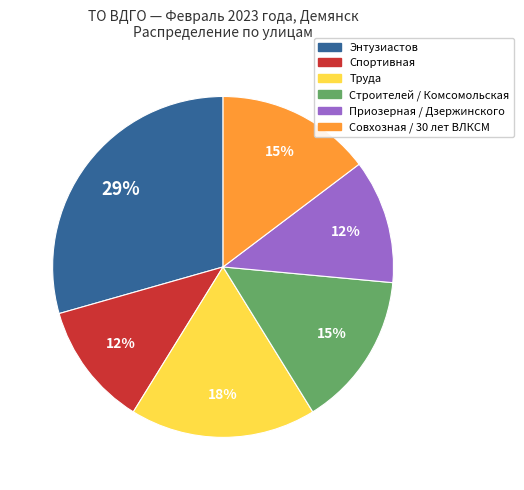

To the nearest percent, what is the difference between the Спортивная and Совхозная / 30 лет ВЛКСМ slice percentages?

3%